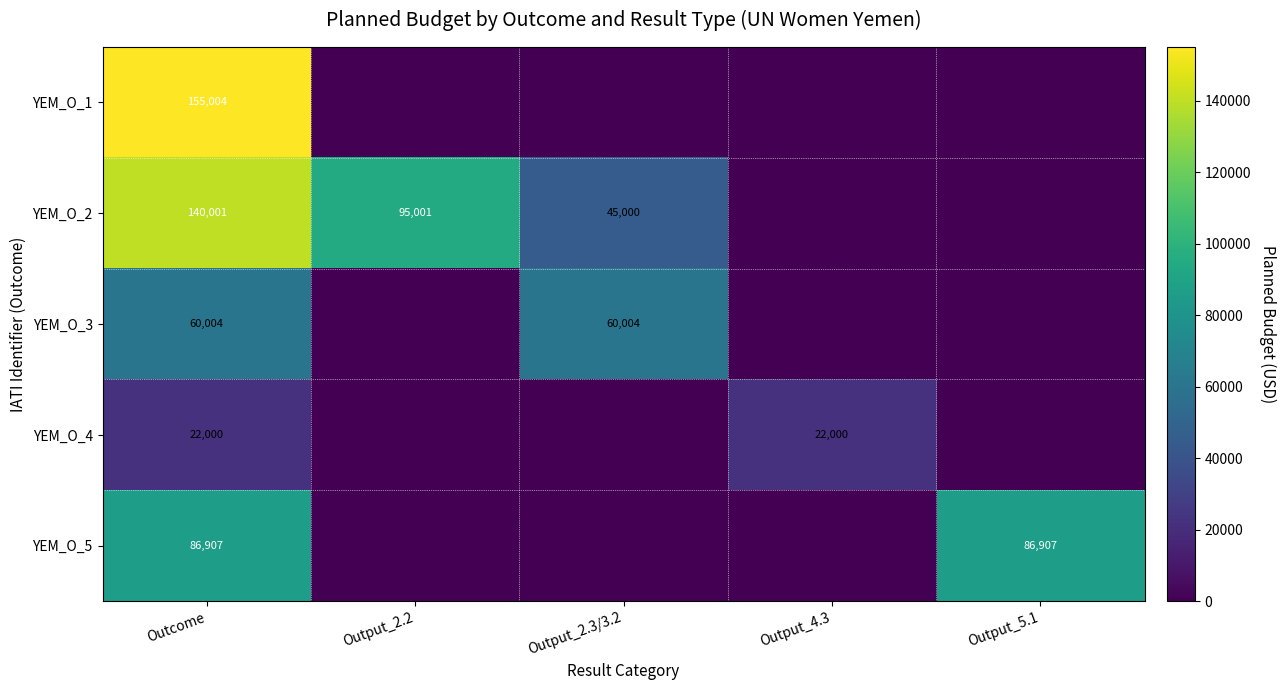

True or false: YEM_O_2 has a value of 140001 at Outcome.

True